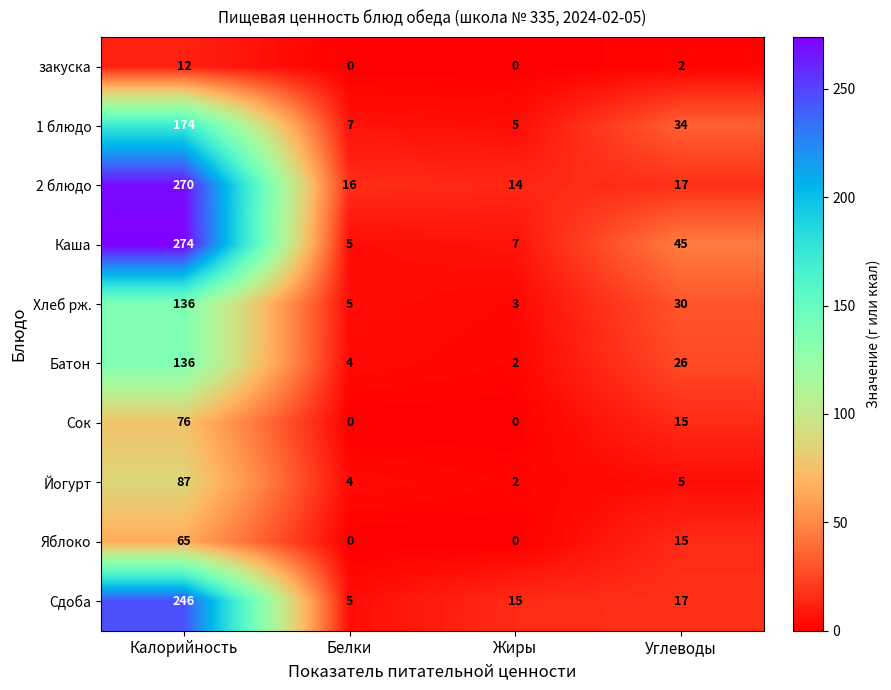

Where does the Хлеб рж. series first go above 30?

Калорийность